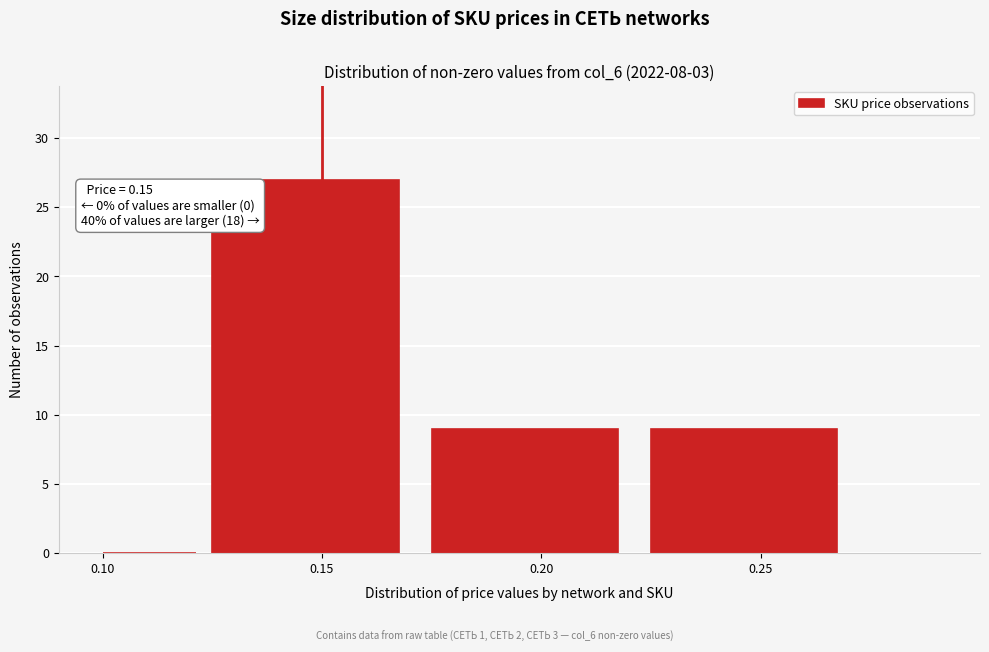

Over which range of the x-axis is the bar tallest?

0.125 to 0.175